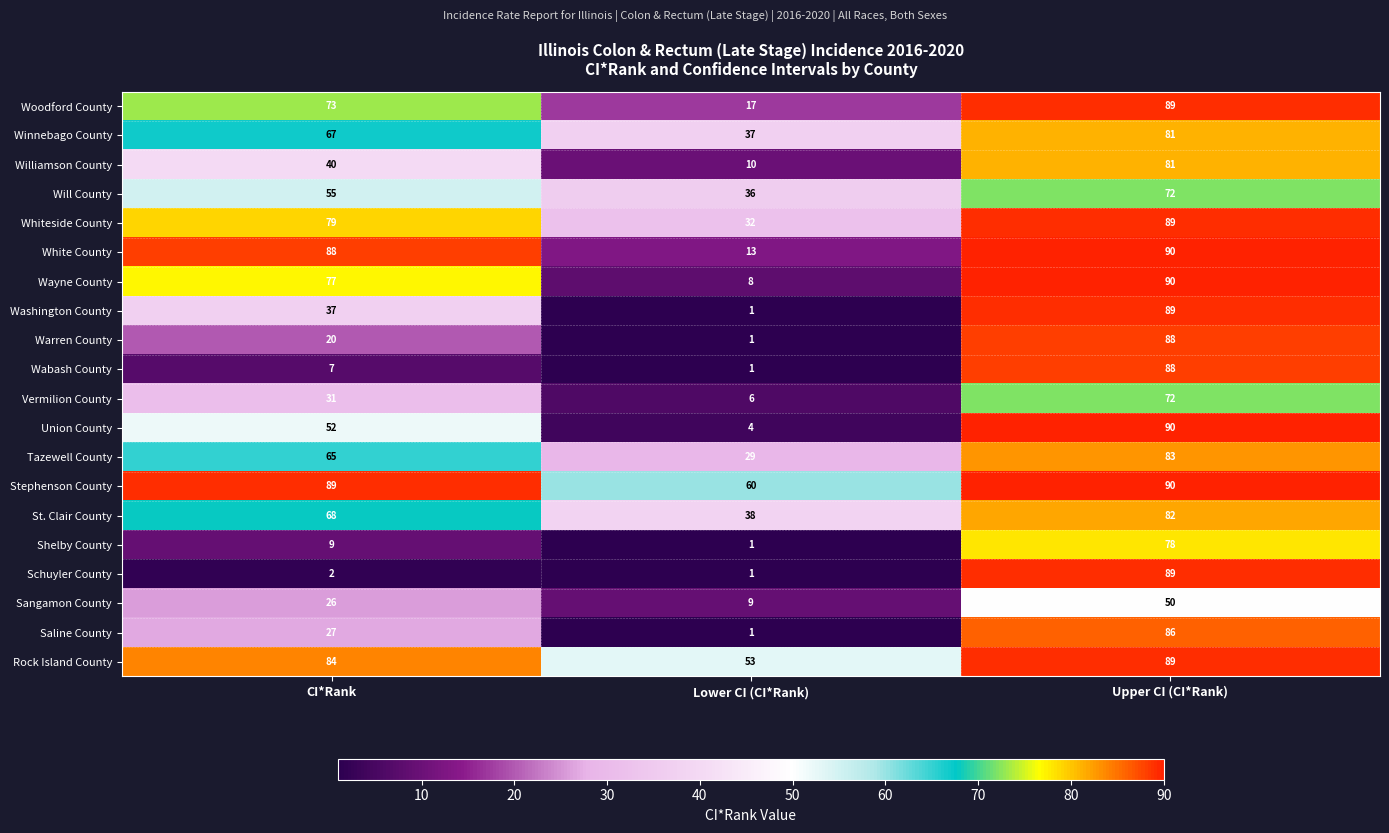

Between CI*Rank and Upper CI (CI*Rank), which series saw the biggest shift?

Schuyler County